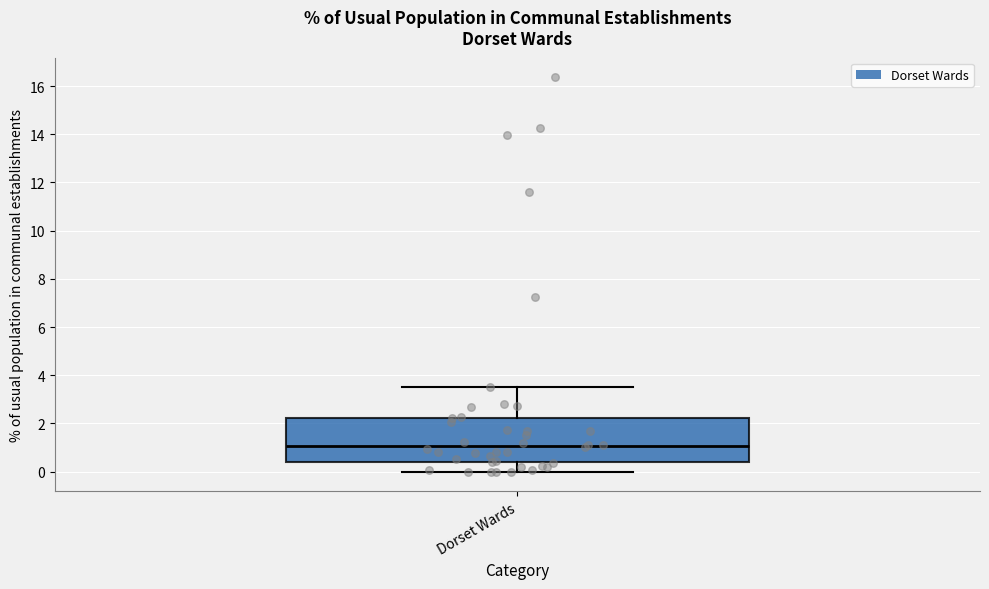

Transcribe this box plot: give where the median line is, the range the box spans, and where the two whiskers end, as read against the y-axis. The values are not printed on the chart, so give them approximately, as read against the axis.

median 1.0, box 0.4 to 2.2, whiskers 0.0 to 3.6